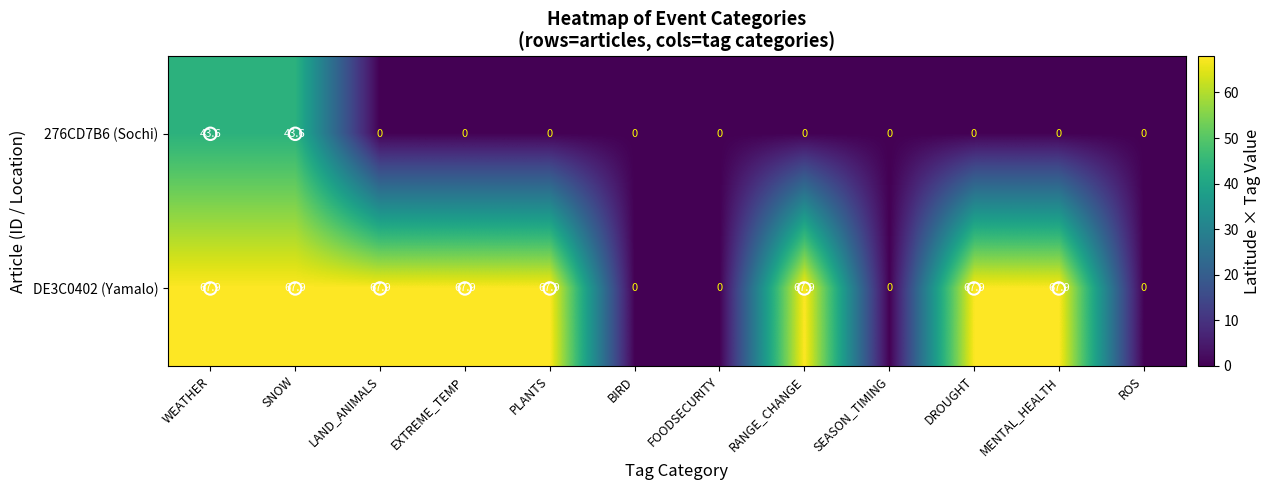

How many distinct data groups are displayed?

2